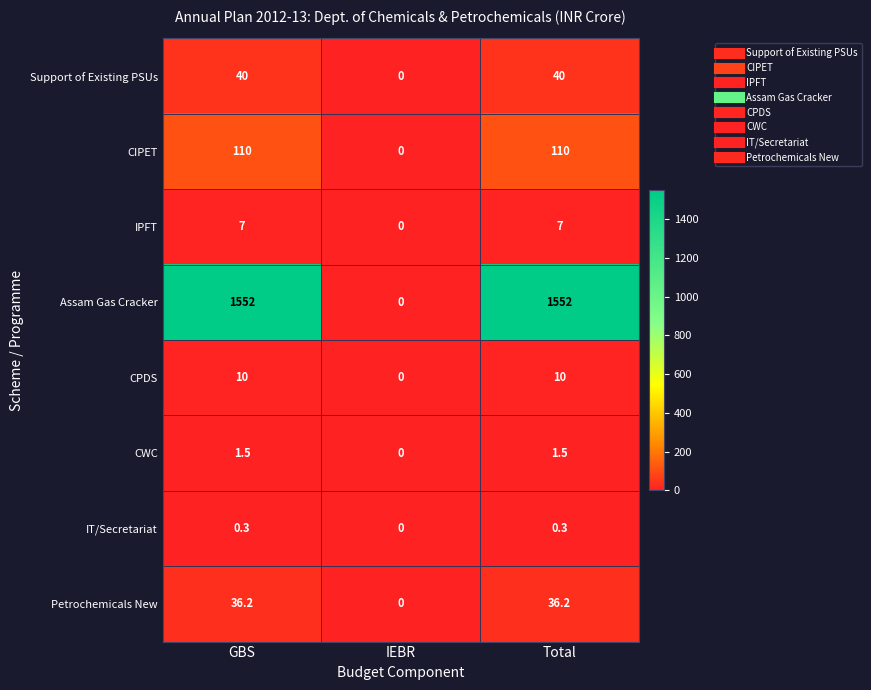

Reading left to right, transcribe all the data shown in this chart.

Support of Existing PSUs: GBS=40.0	IEBR=0.0	Total=40.0
CIPET: GBS=110.0	IEBR=0.0	Total=110.0
IPFT: GBS=7.0	IEBR=0.0	Total=7.0
Assam Gas Cracker: GBS=1552.0	IEBR=0.0	Total=1552.0
CPDS: GBS=10.0	IEBR=0.0	Total=10.0
CWC: GBS=1.5	IEBR=0.0	Total=1.5
IT/Secretariat: GBS=0.3	IEBR=0.0	Total=0.3
Petrochemicals New: GBS=36.2	IEBR=0.0	Total=36.2